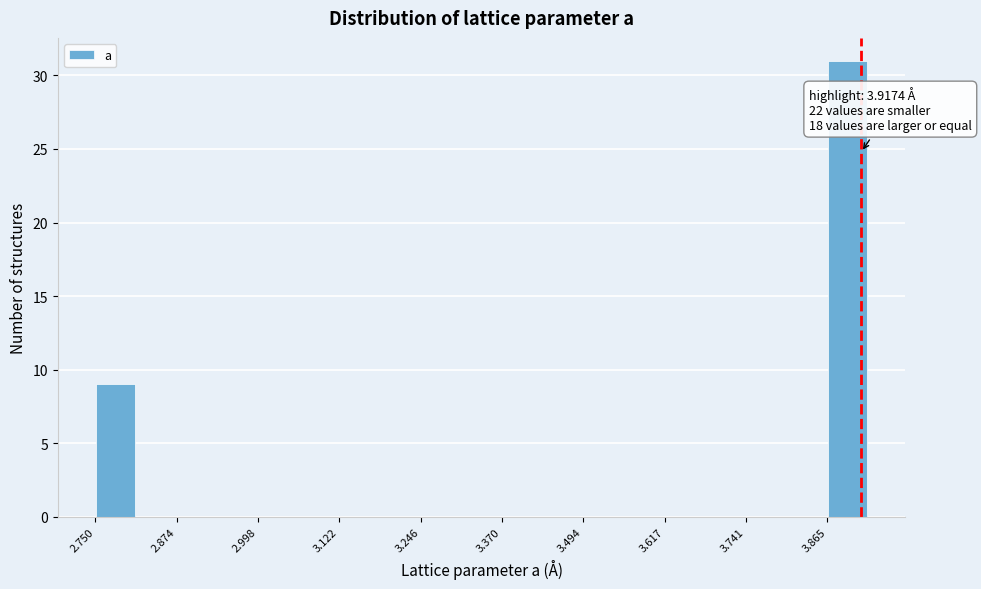

Read against the x-axis, roughly where is the centre of the tallest bar?

3.90